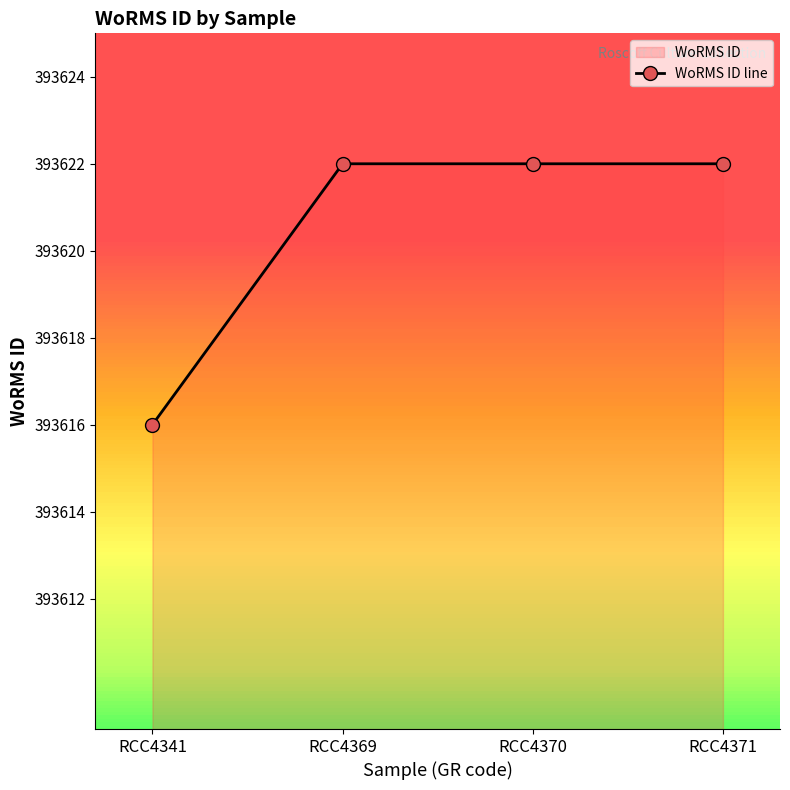

The value at RCC4369 is 393622. True or false?

True